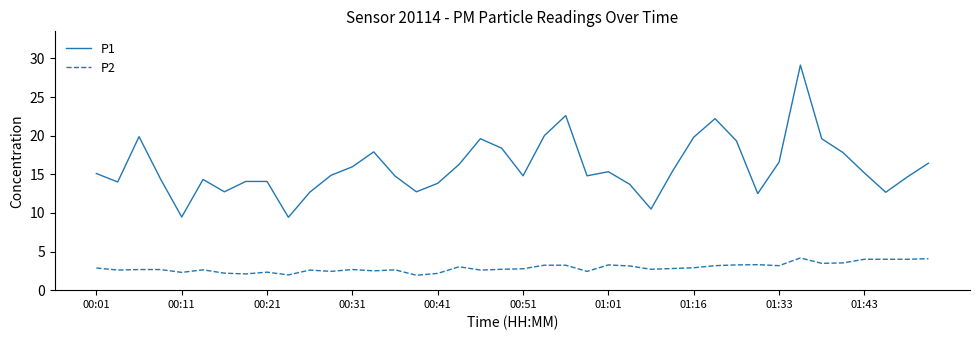

Which series has the largest total across all categories?

P1